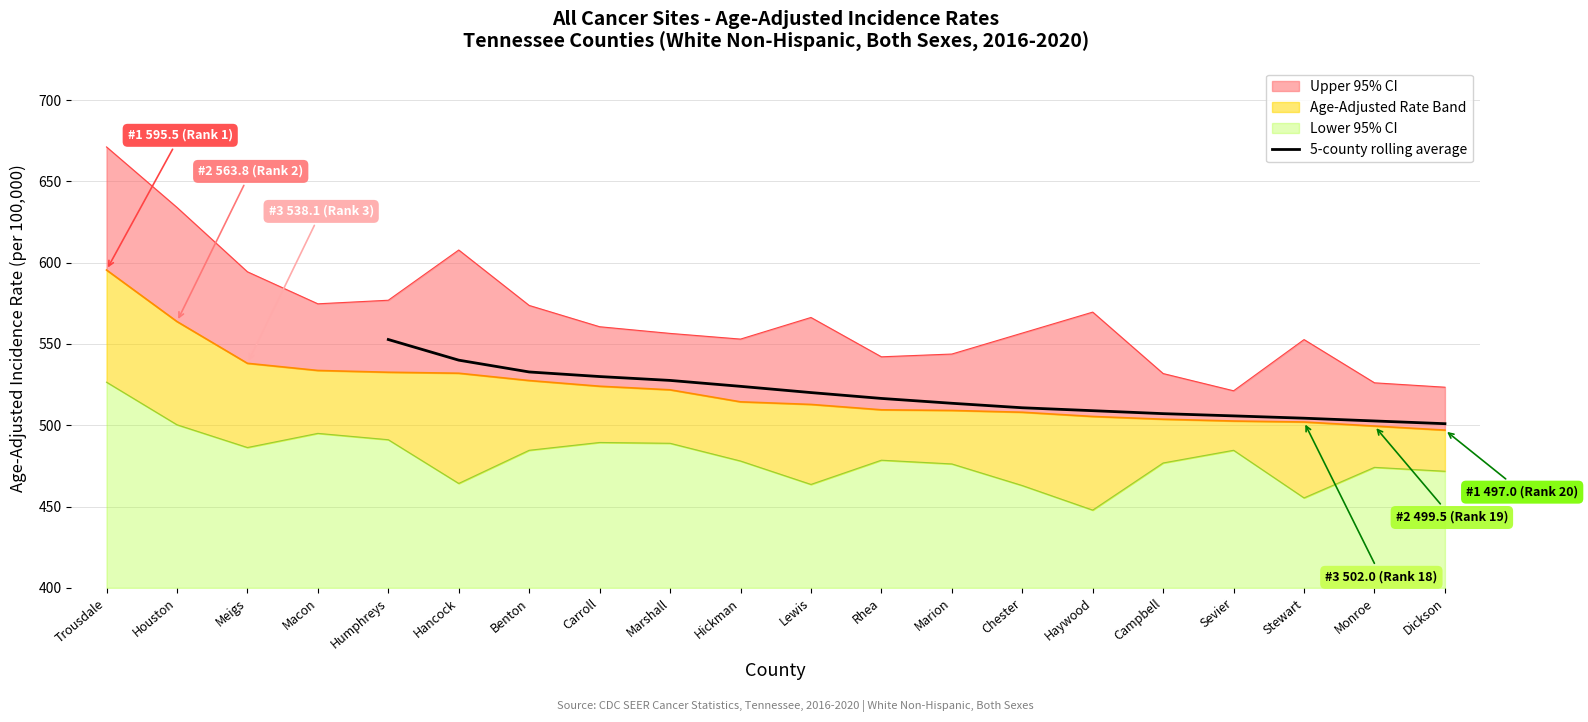

What is the minimum value for 5-county rolling average?

501.0